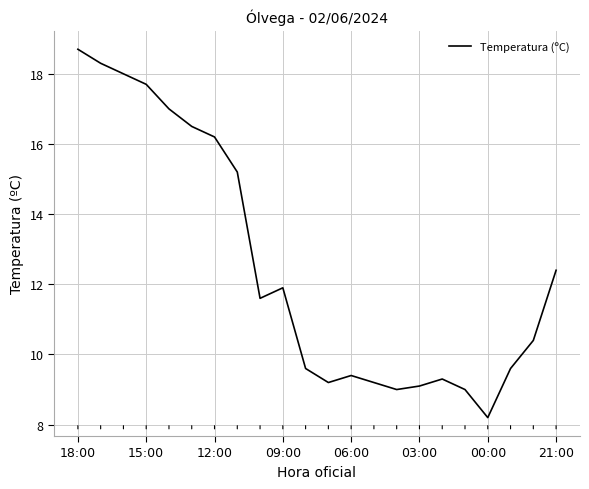

What is the difference between the maximum and minimum values?

10.5